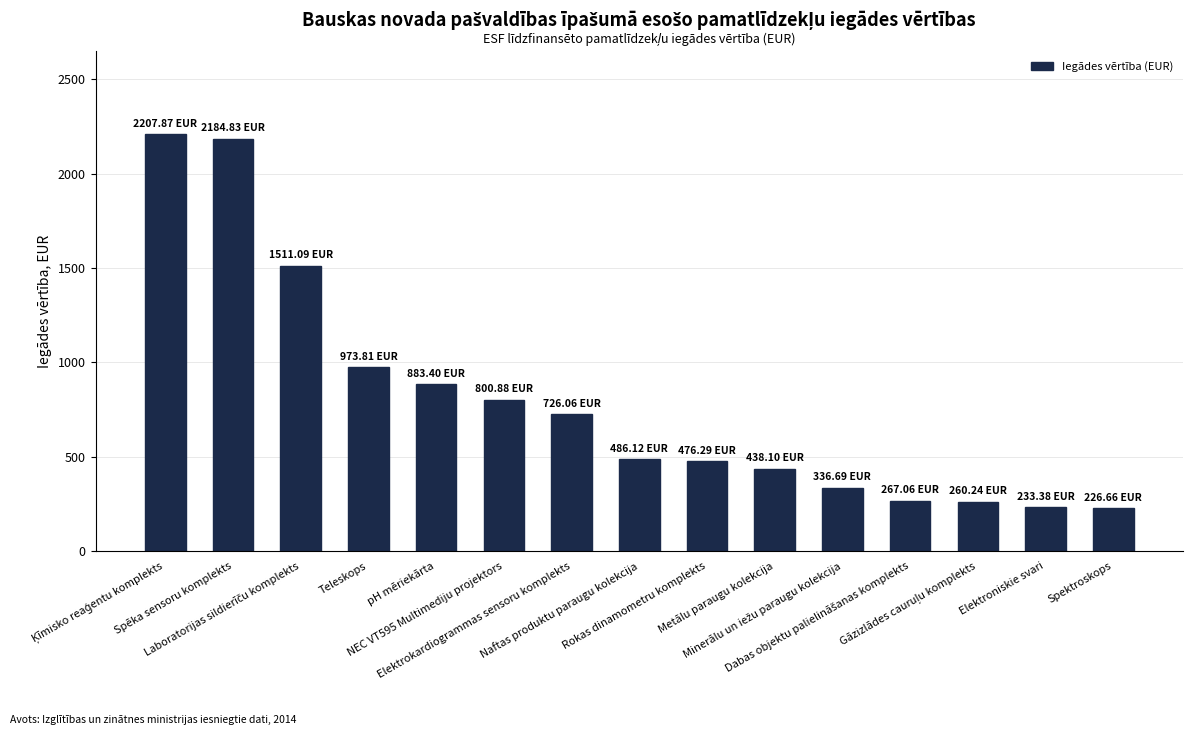

How many data points are less than 486?

7